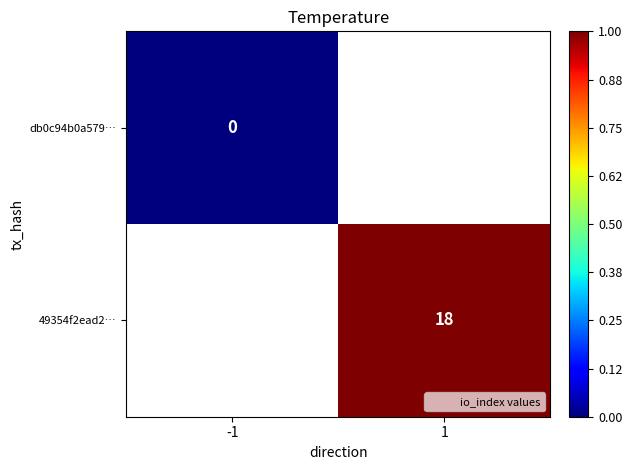

True or false: 49354f2ead2… has a value of 18.0 at 1.

True